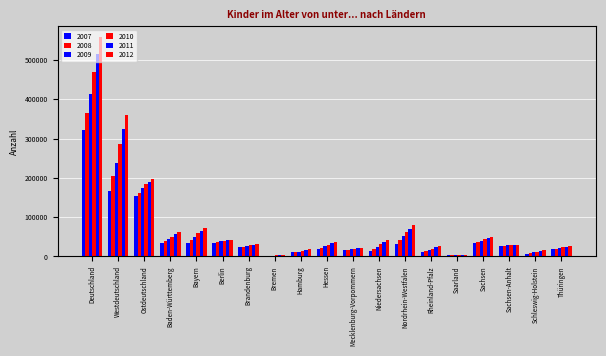

Between Nordrhein-Westfalen and Schleswig-Holstein, which series saw the biggest shift?

2012